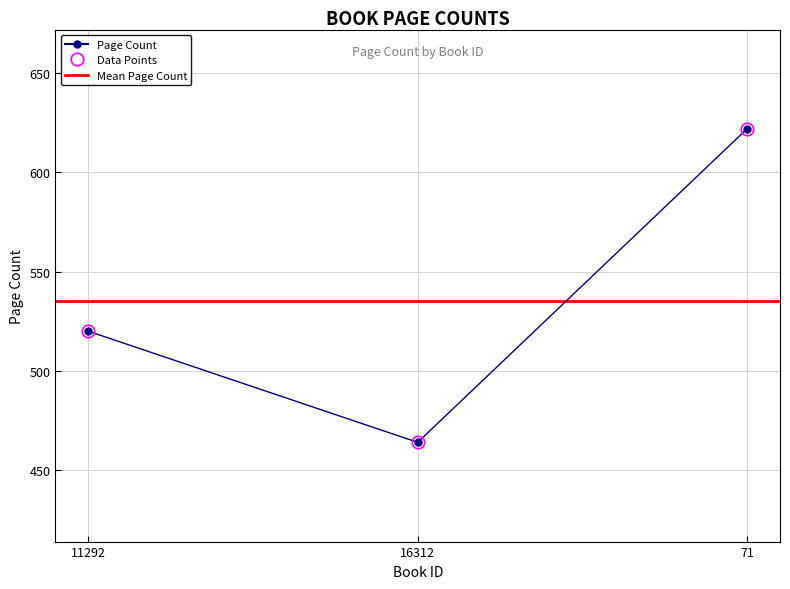

Reading left to right, extract all data points from this chart.

520	464	622